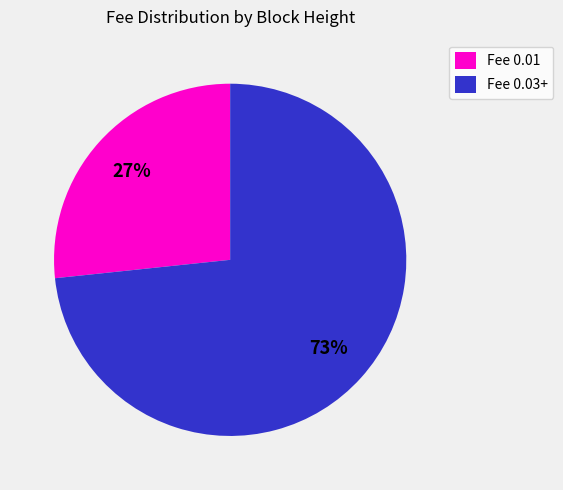

The Fee 0.03+ slice represents 79% of the pie. True or false?

False